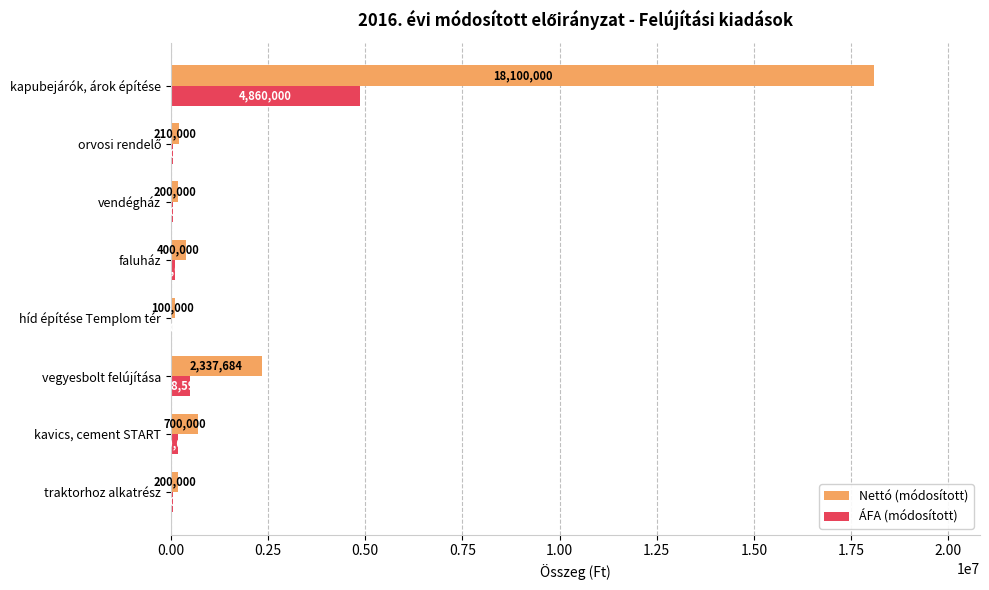

Between traktorhoz alkatrész and vegyesbolt felújítása, which series saw the biggest shift?

Nettó (módosított)